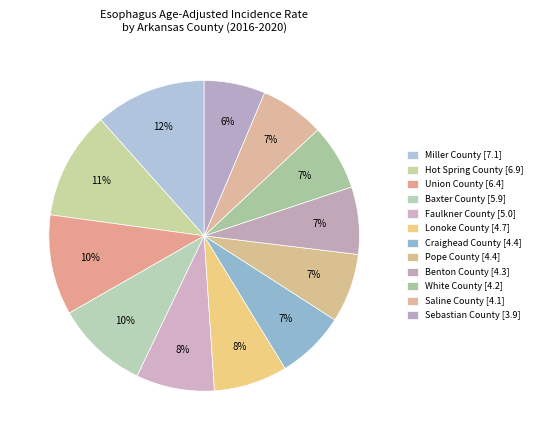

To the nearest percent, what portion does Lonoke County represent?

8%